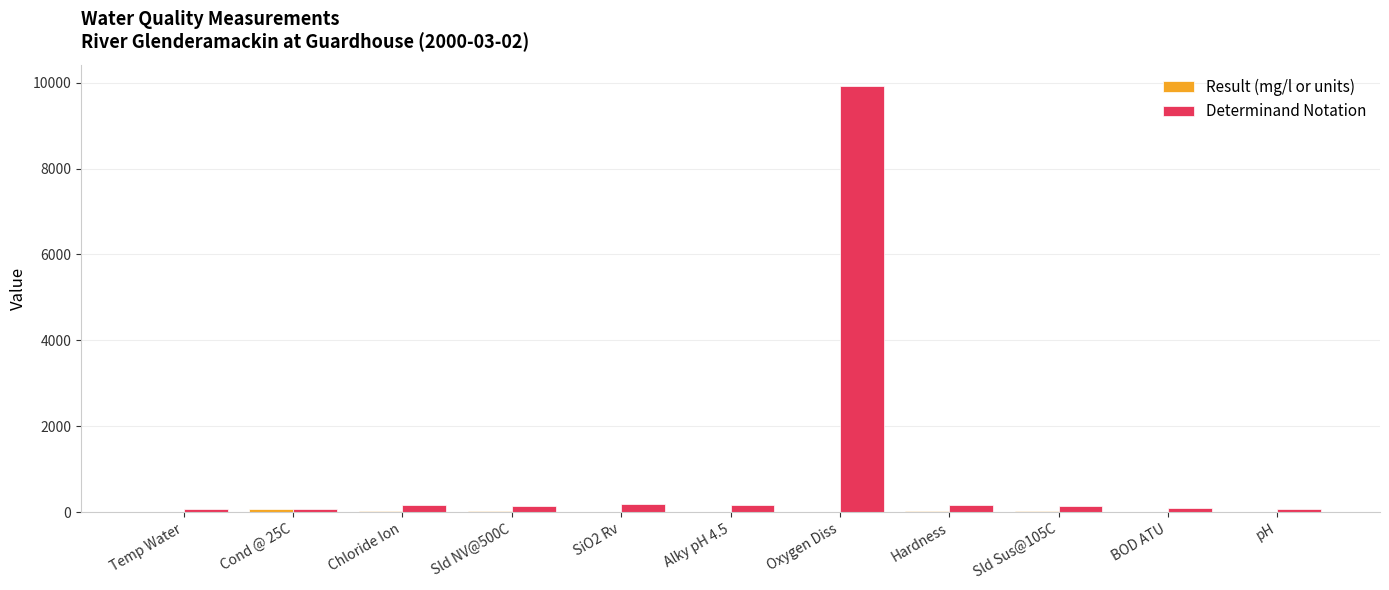

Which series has the largest total across all categories?

Determinand Notation